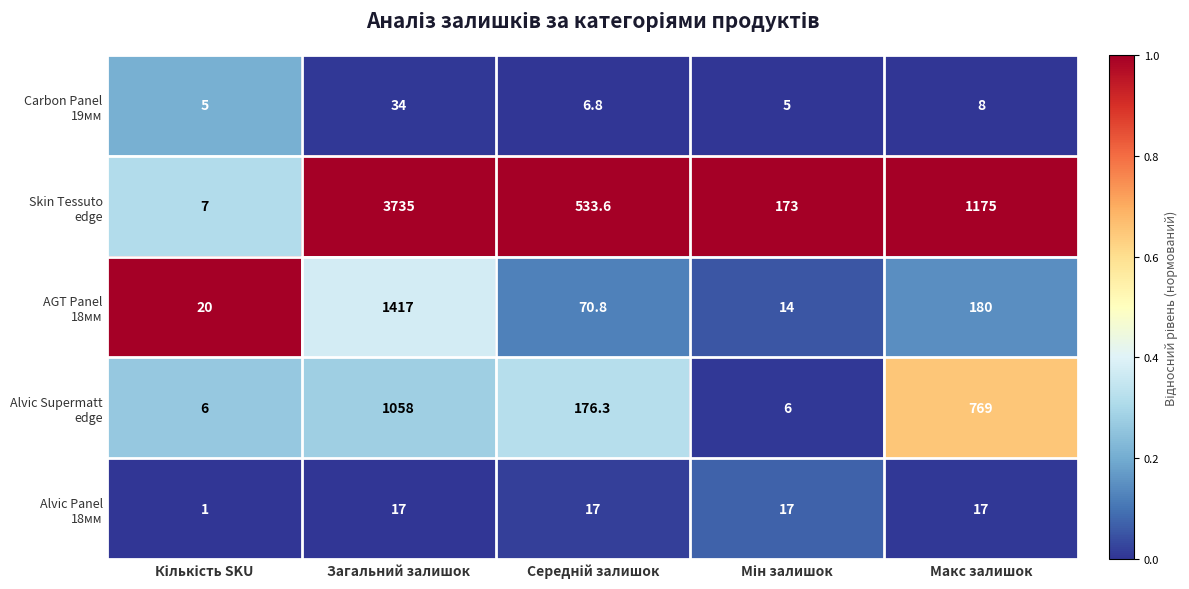

At which category is the sum across all series the highest?

Загальний залишок